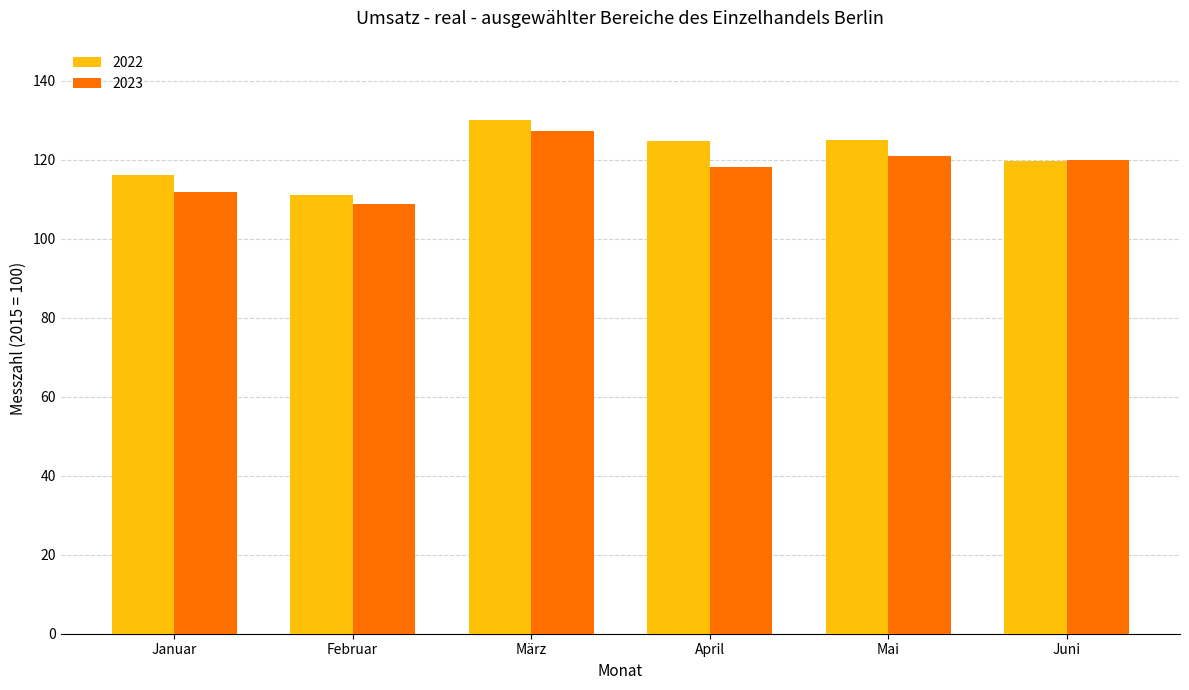

What is the sum of all 2022 values?

726.1